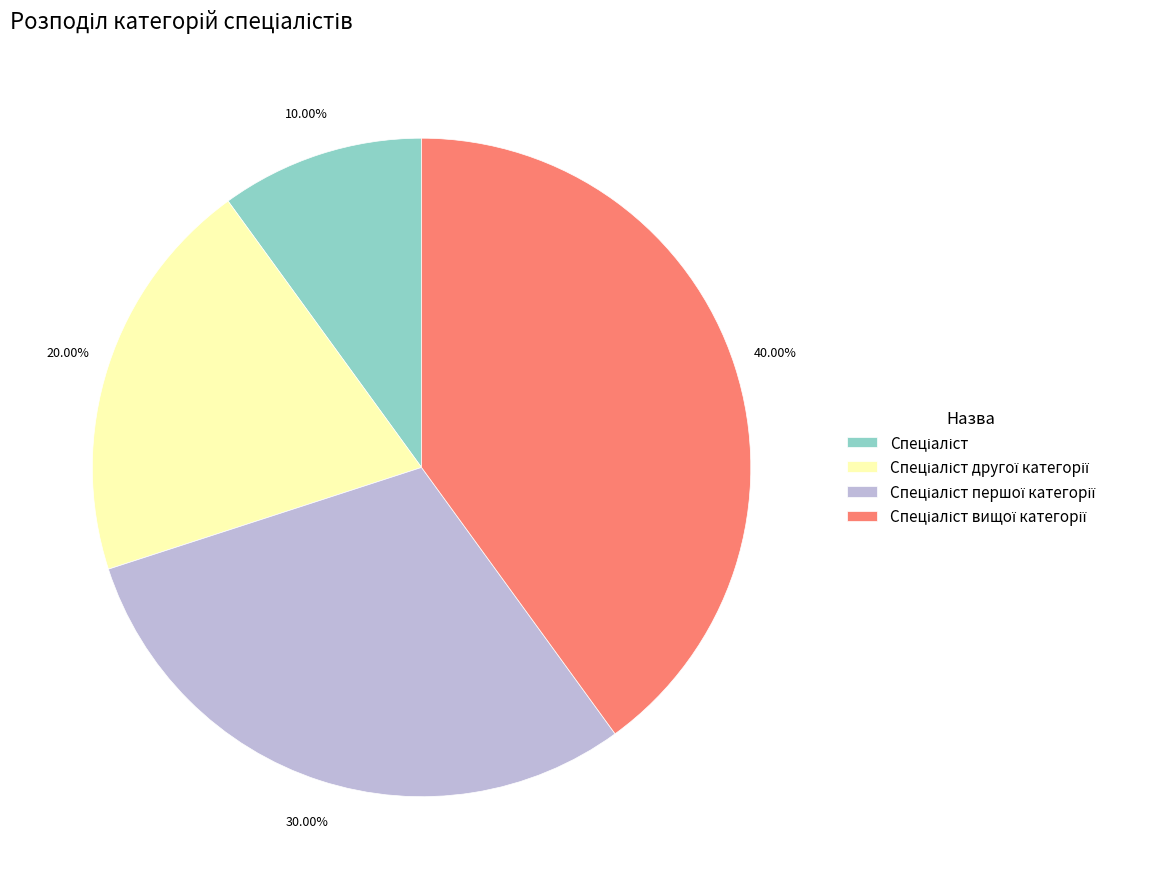

Is there any slice that represents more than half of the pie?

No